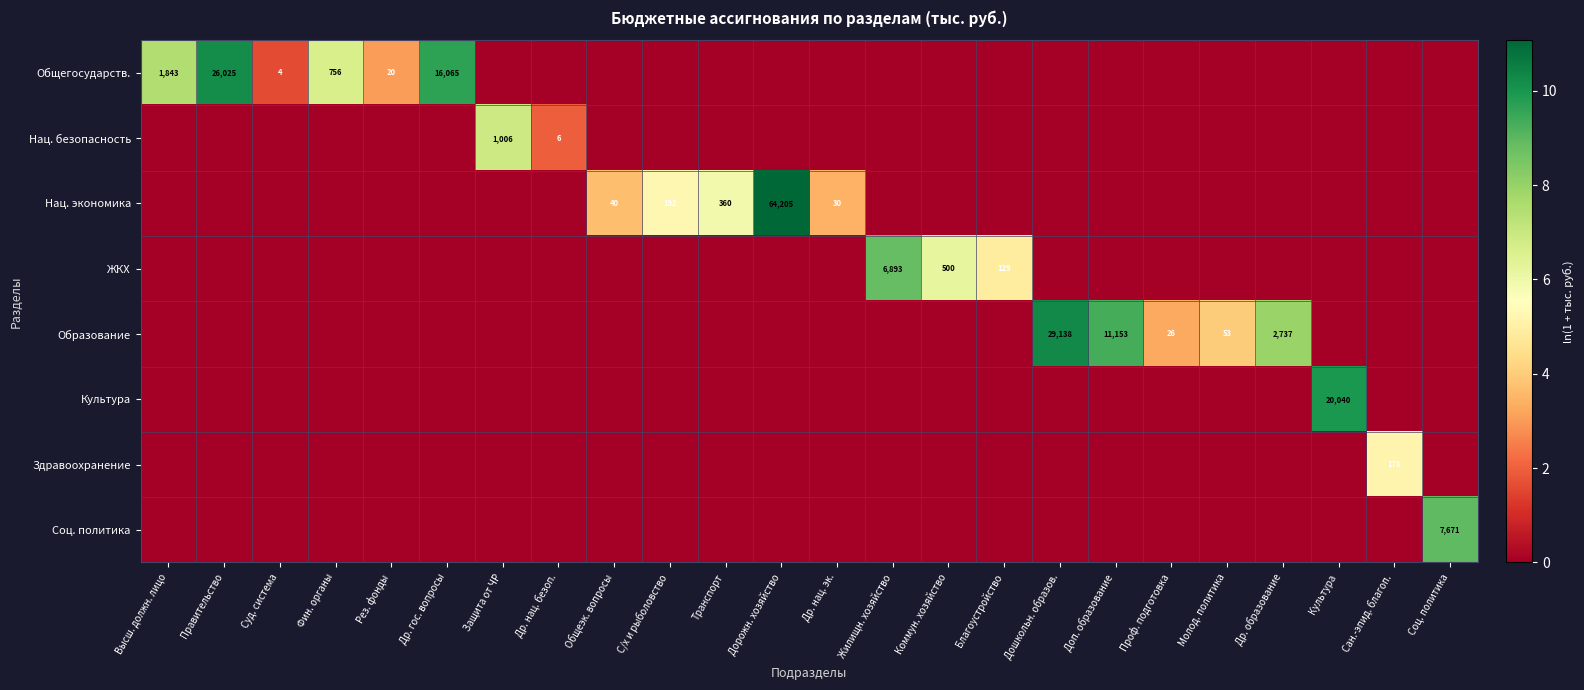

True or false: Образование has a value of 72 at Молод. политика.

False